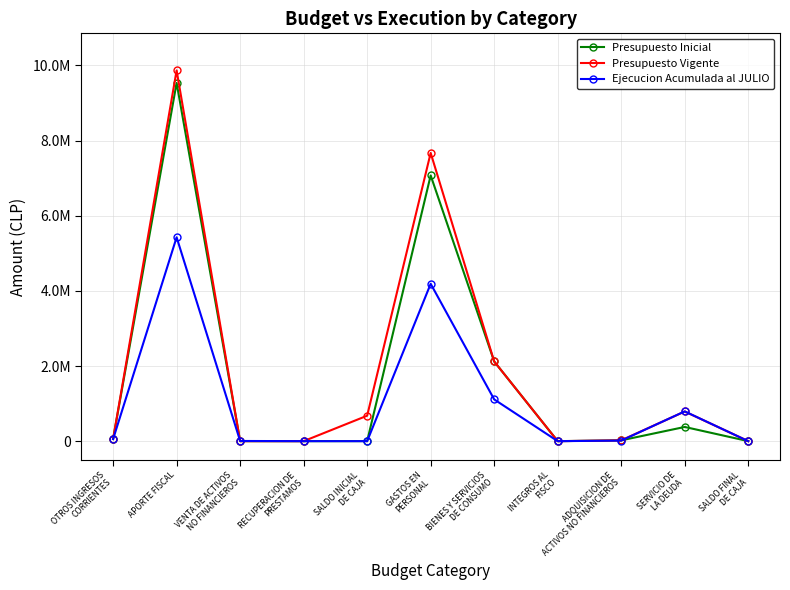

At which label does Presupuesto Inicial first exceed 21452?

OTROS INGRESOS
CORRIENTES